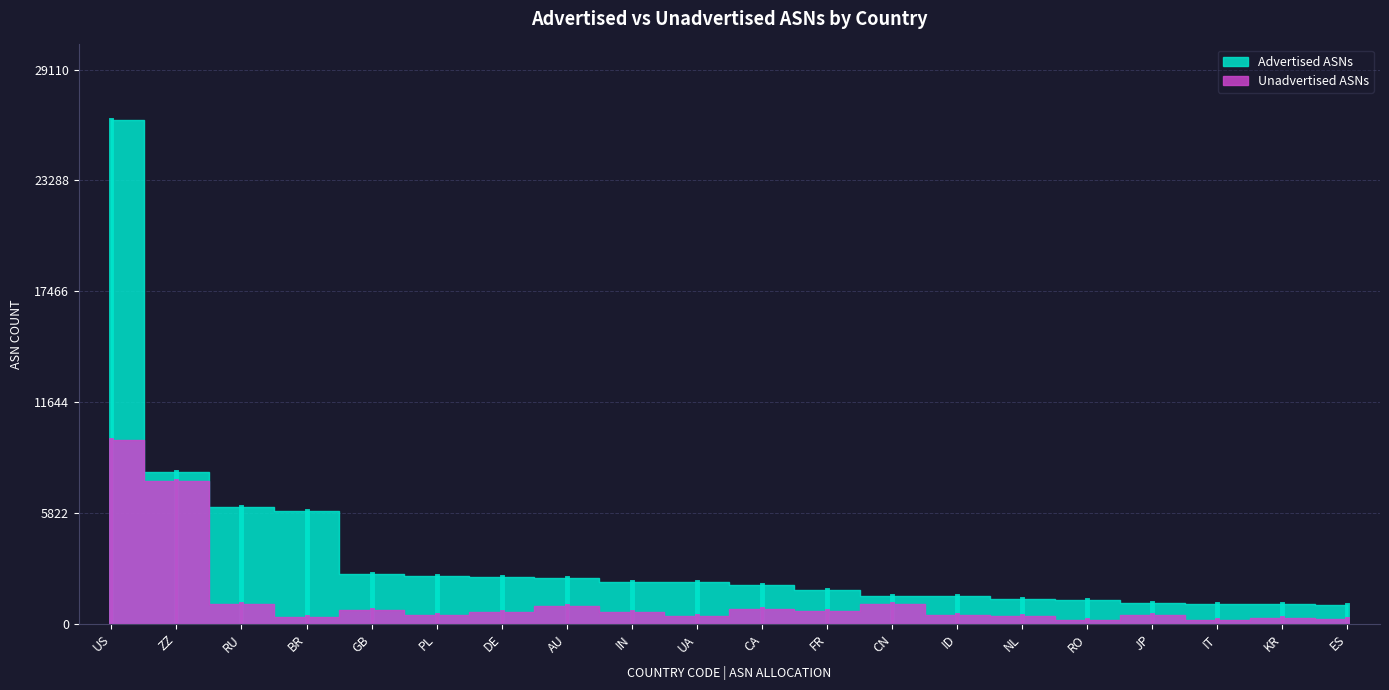

At how many categories does at least one series exceed 12592?

1